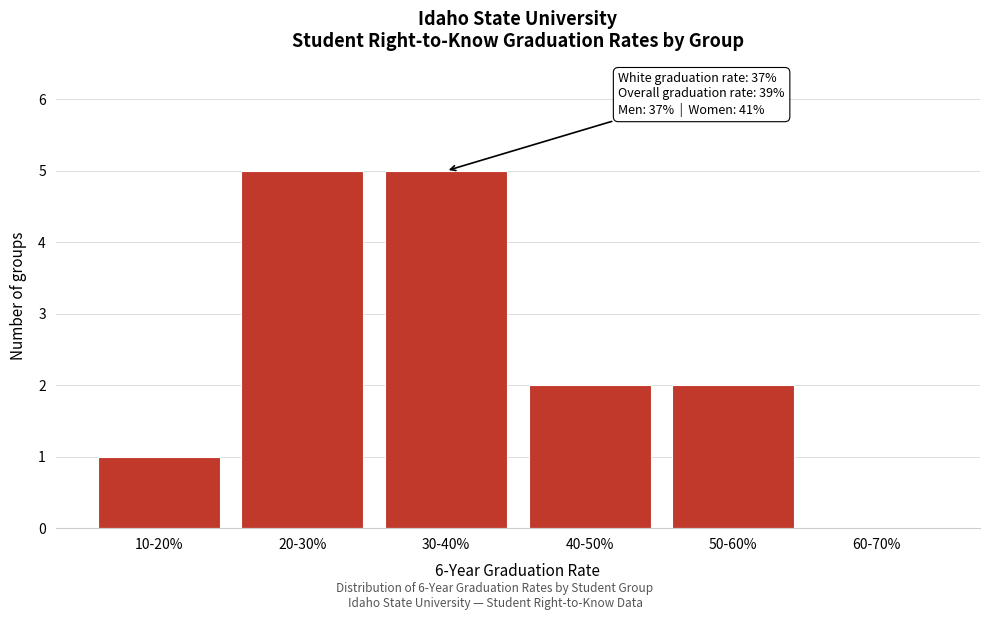

Reading right to left, extract all data points from this chart.

60-70%=0	50-60%=2	40-50%=2	30-40%=5	20-30%=5	10-20%=1